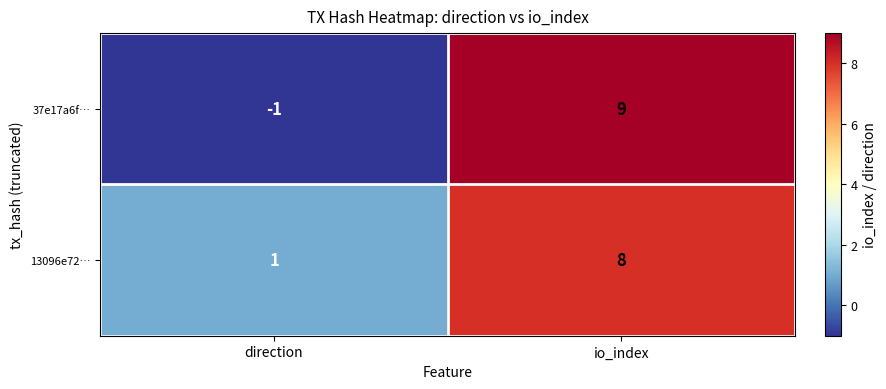

Which series has the widest spread of values?

37e17a6f…